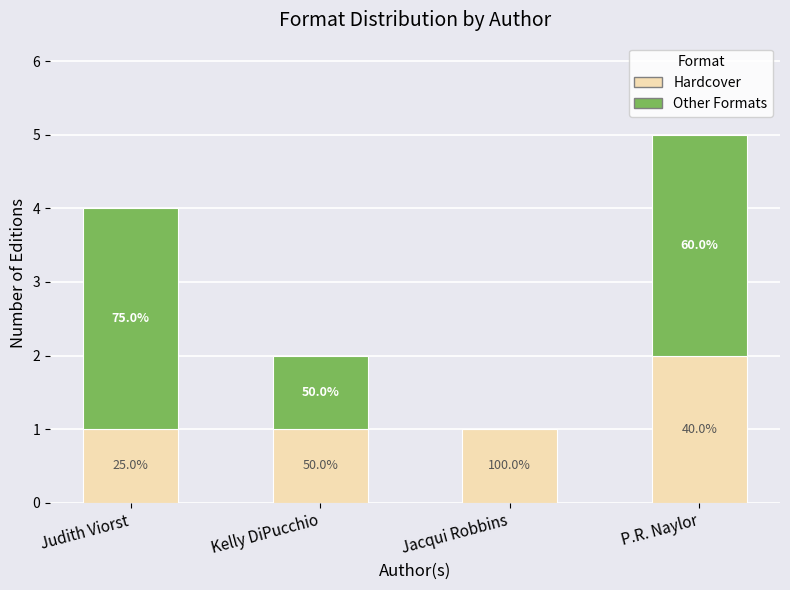

Which series has the largest total across all categories?

Other Formats